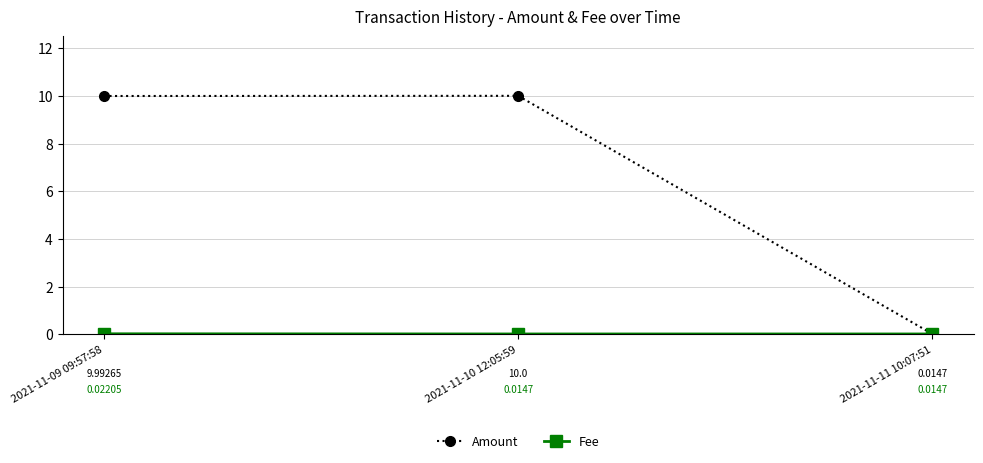

Which series changed the most between 2021-11-10 12:05:59 and 2021-11-11 10:07:51?

Amount